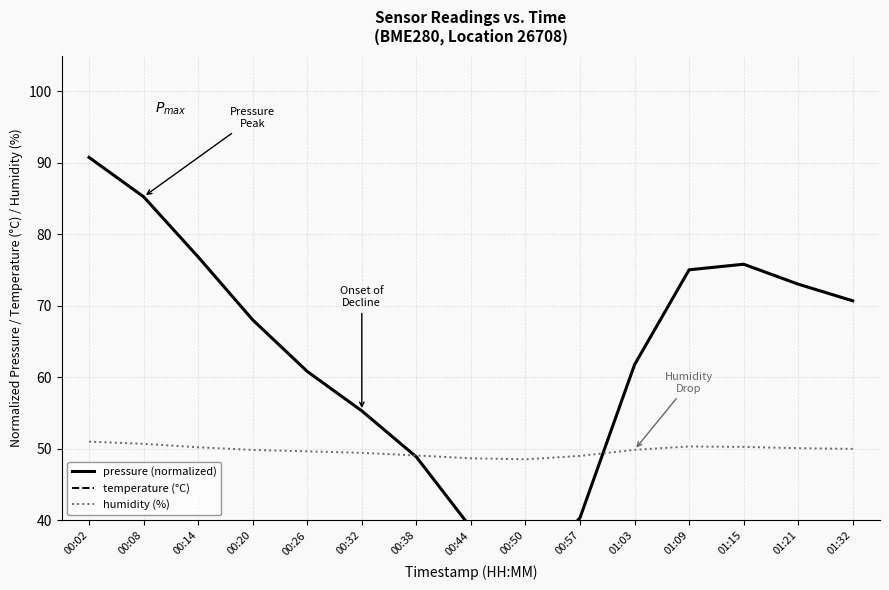

How many values in the humidity (%) series are below 49?

2